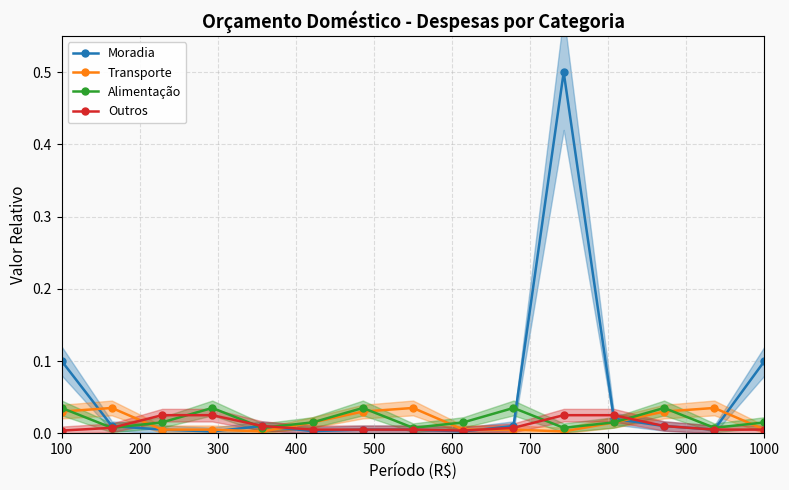

What are all the series names shown in the legend?

Moradia, Transporte, Alimentação, Outros